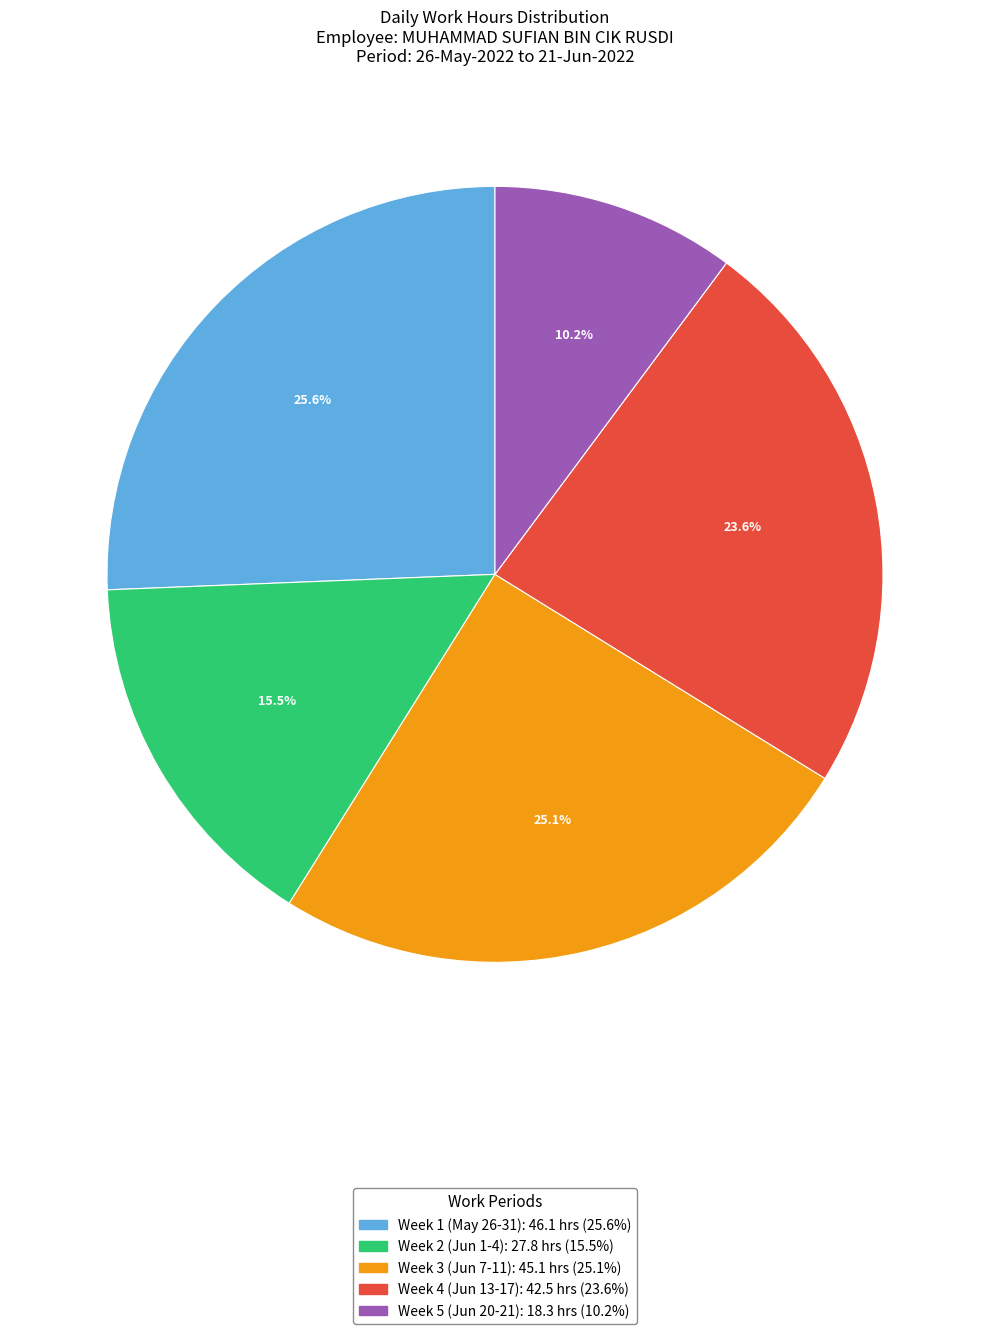

Does any single category account for the majority?

No